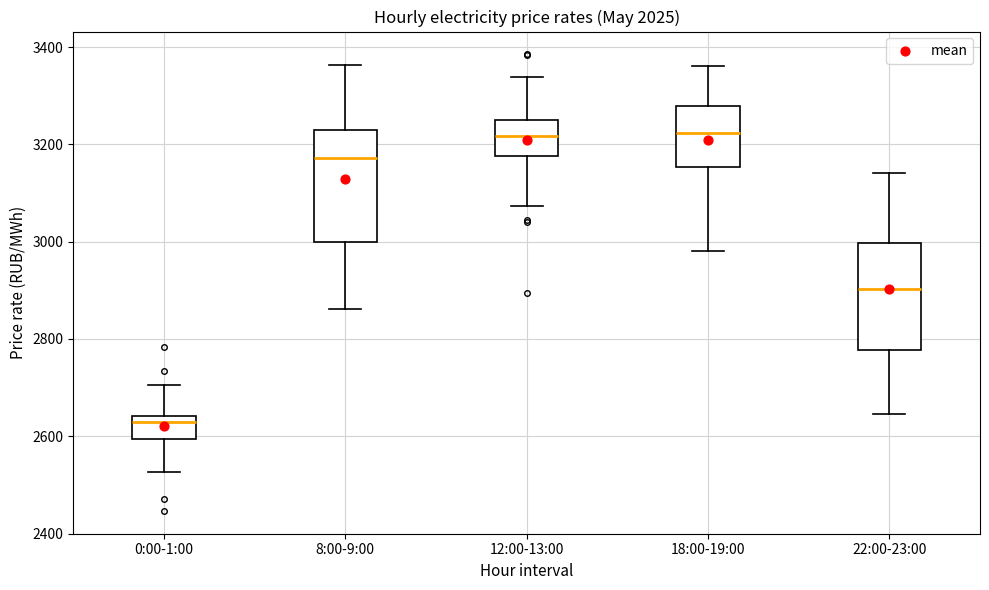

Which box has the lowest median line?

0:00-1:00